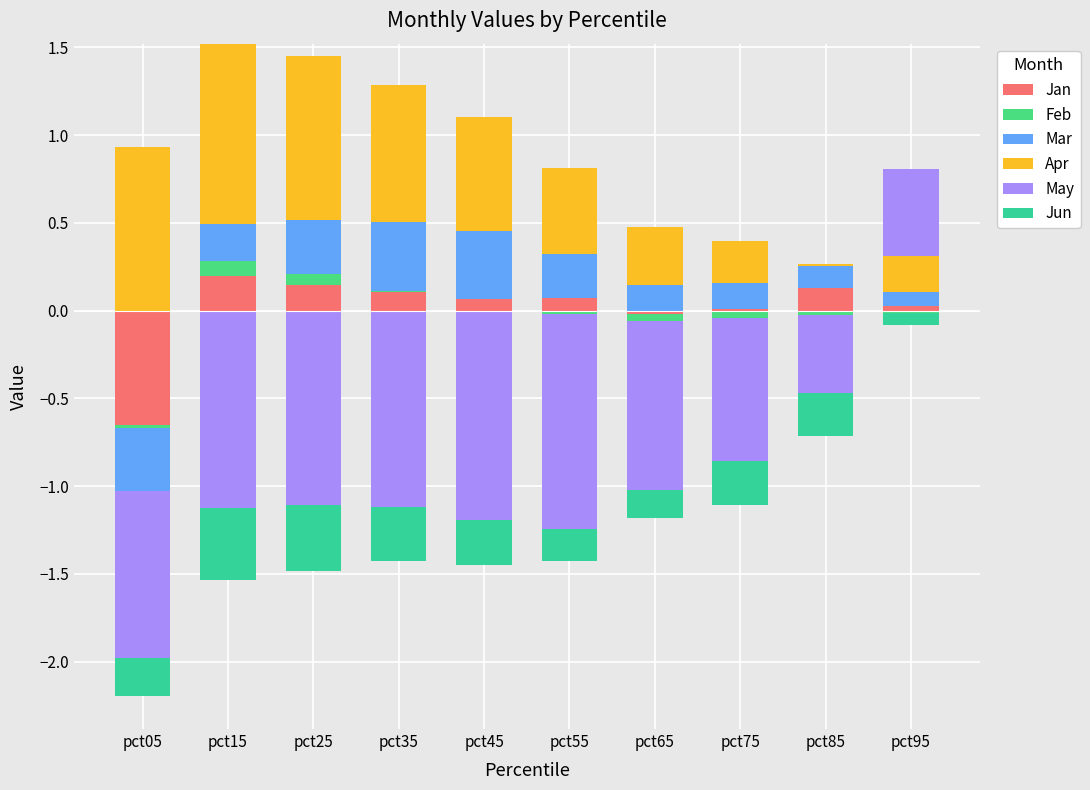

The value of Feb at pct15 is 0.0. True or false?

False